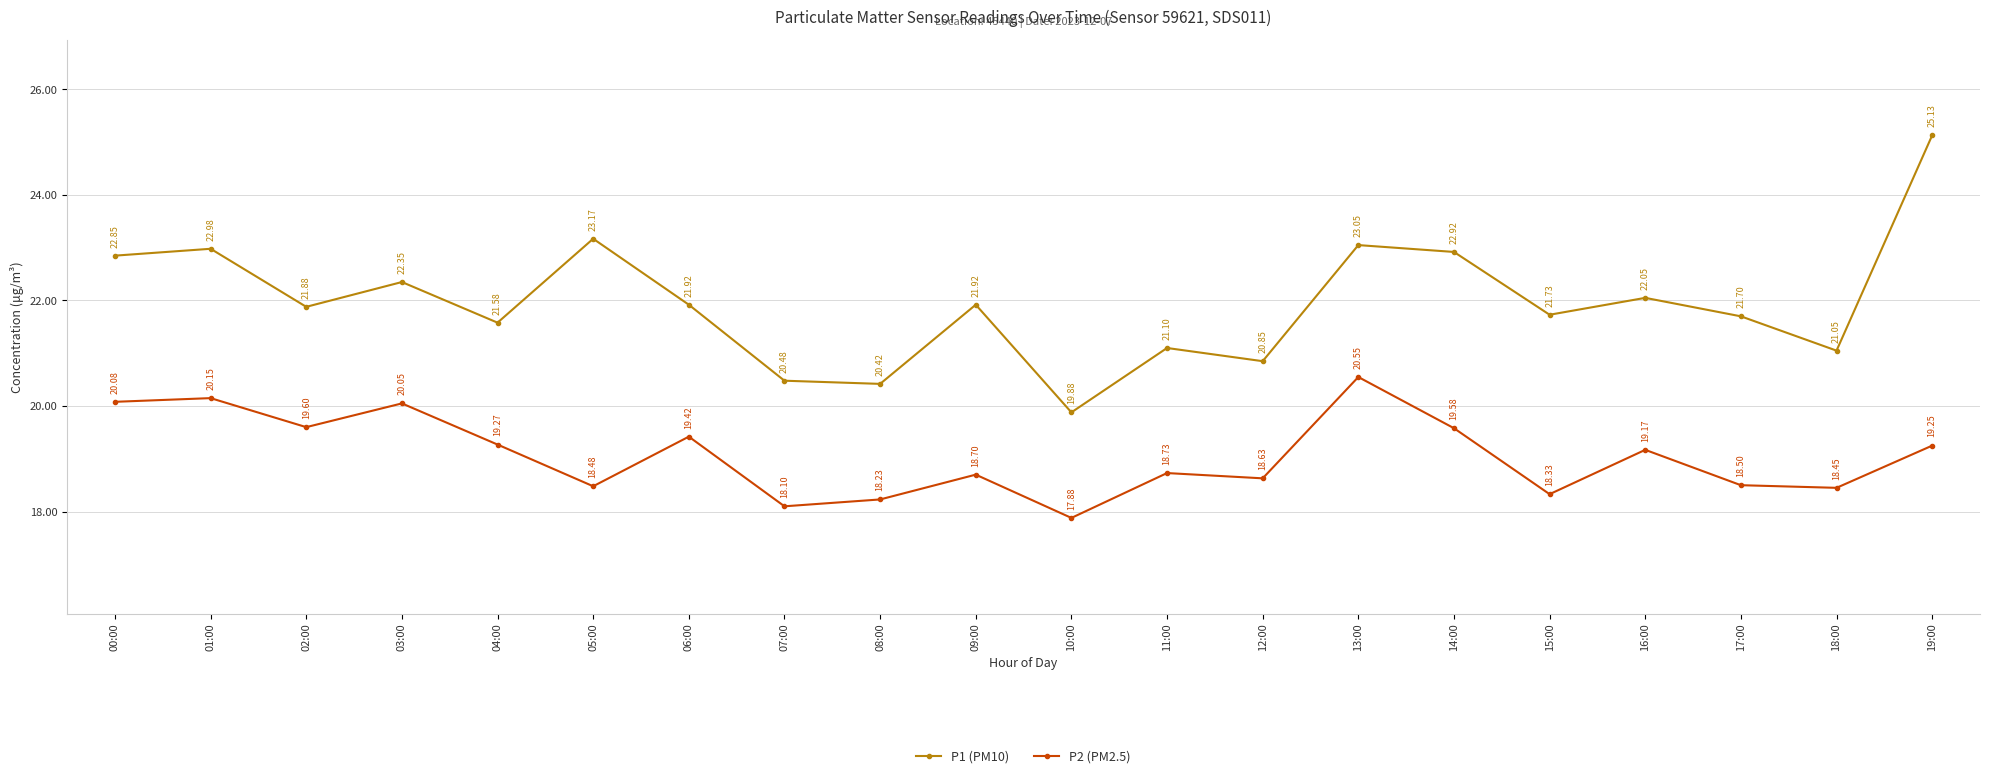

The P2 (PM2.5) series shows 18.3 at 15:00. True or false?

True